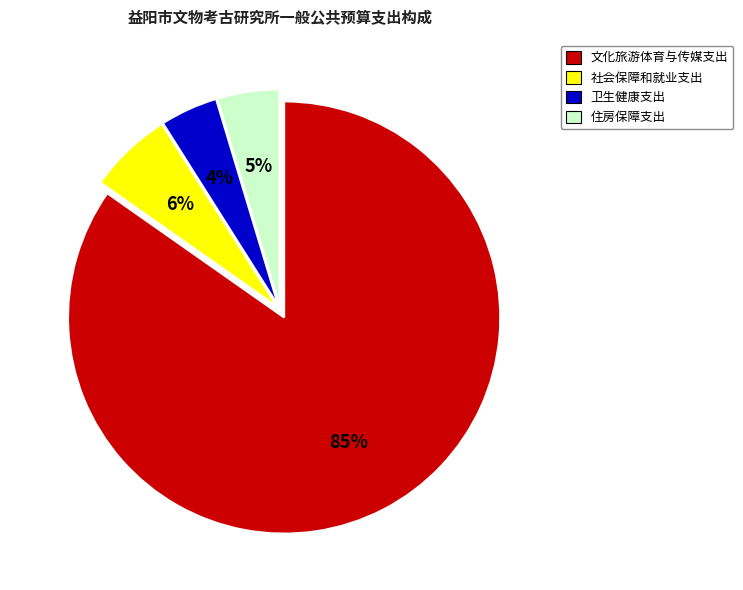

Which slice is the largest?

文化旅游体育与传媒支出